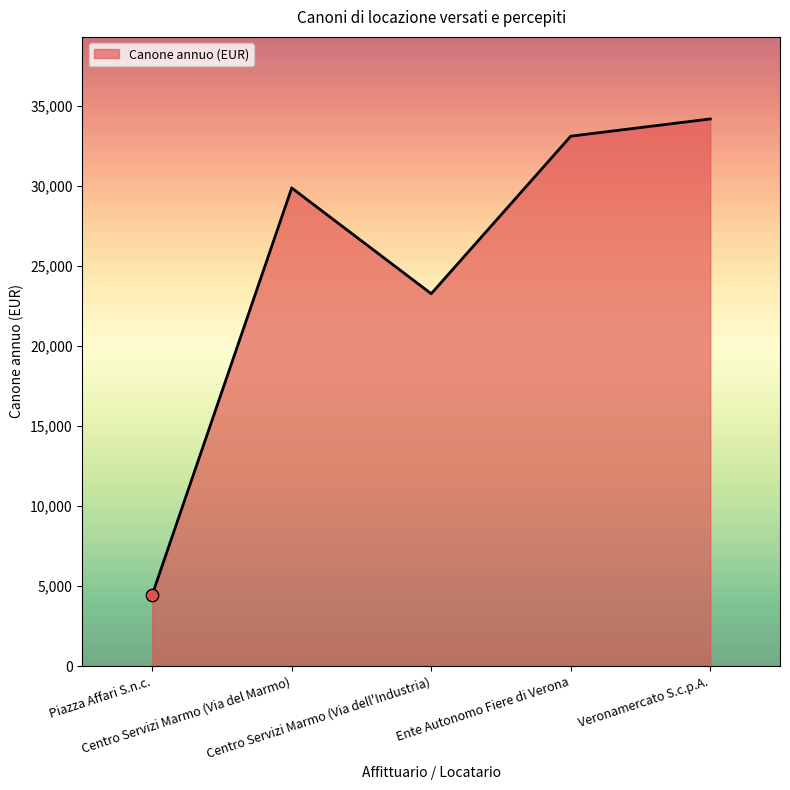

Approximately how many times larger is the value at Centro Servizi Marmo (Via dell'Industria) compared to Piazza Affari S.n.c.?

5.2